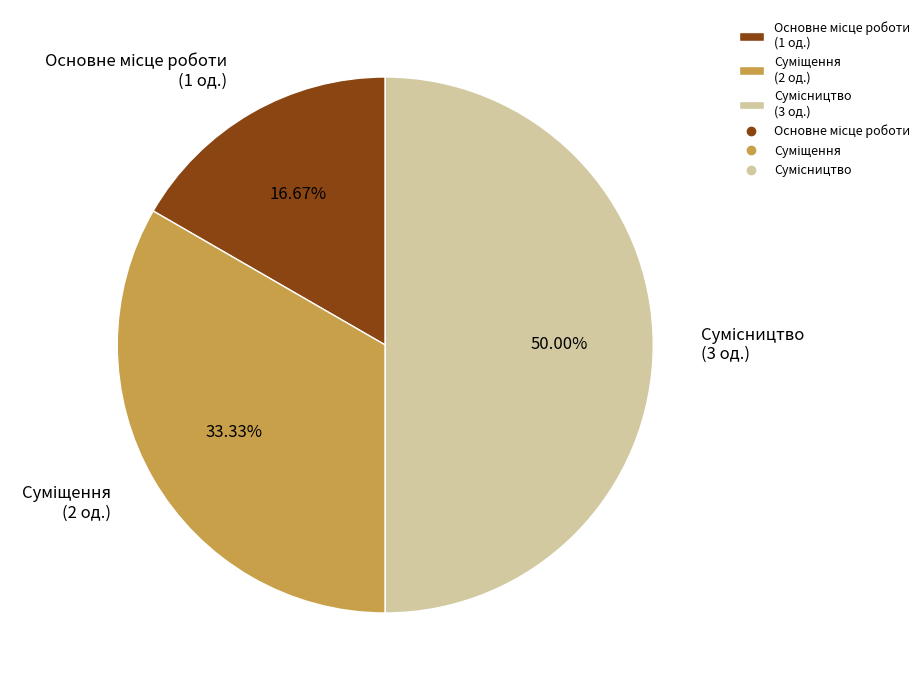

Count the number of slices in the pie.

3